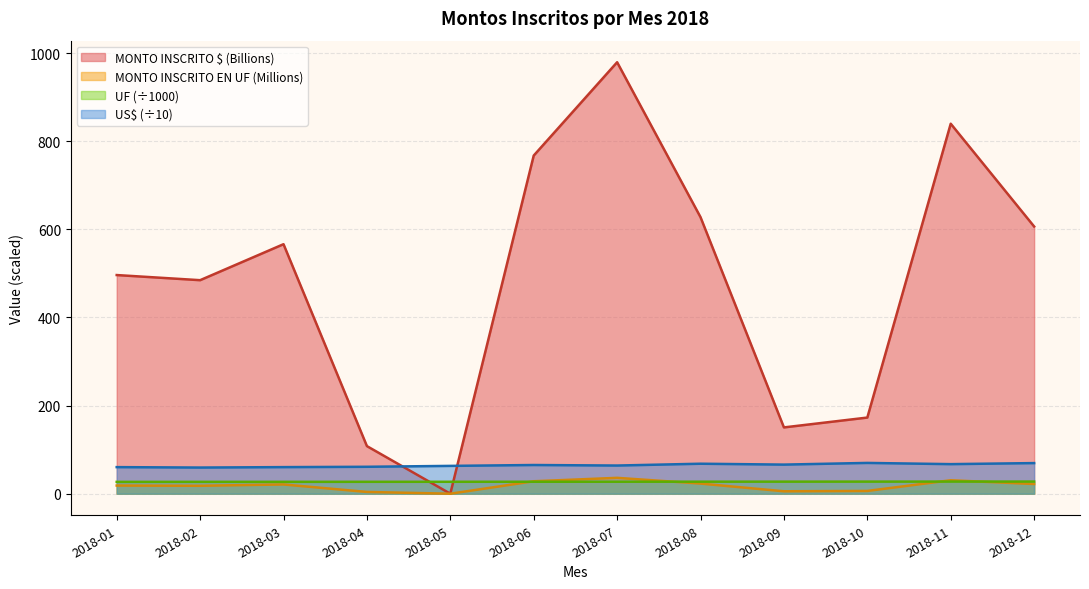

At which label does MONTO INSCRITO $ POR MES (B) reach its minimum?

2018-05